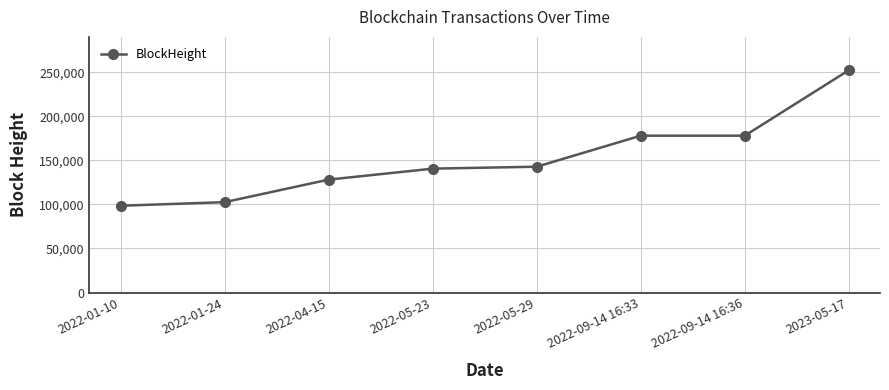

Count the number of data series in this chart.

1